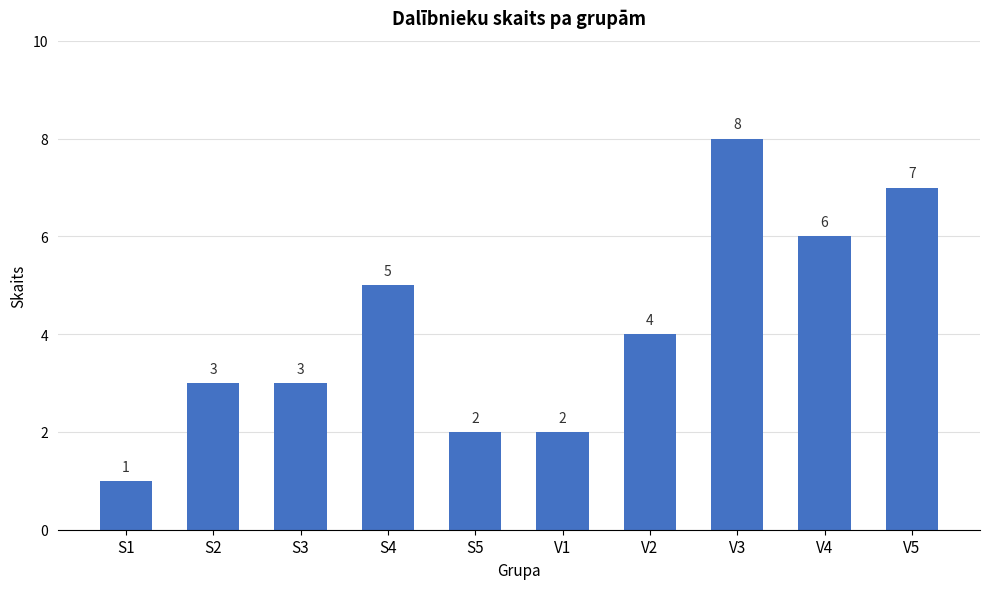

How many series are shown in this chart?

1